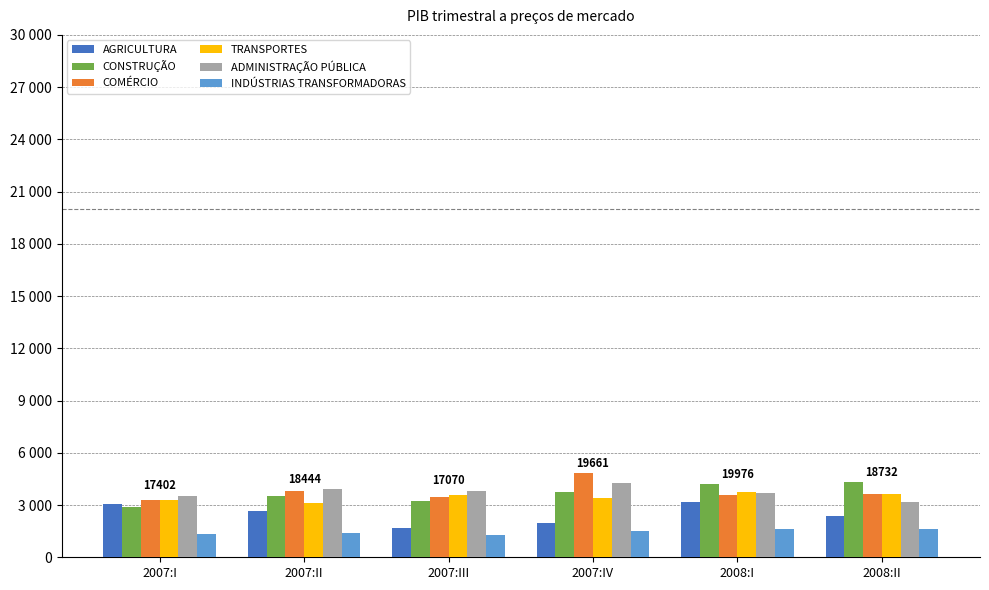

What is the difference between the COMÉRCIO values at 2008:I and 2008:II?

67.6